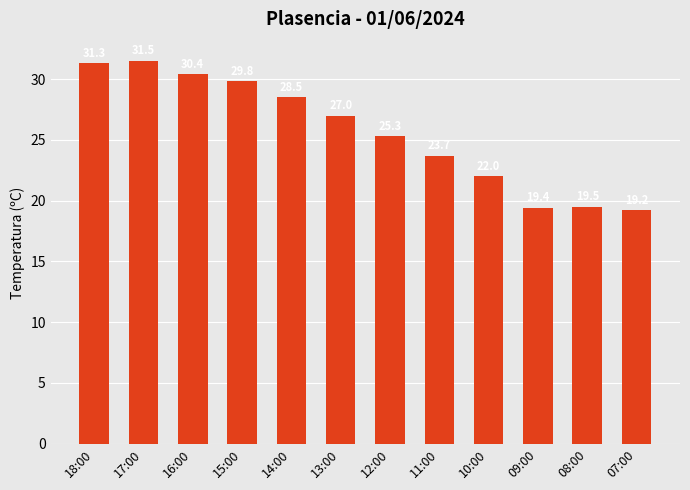

What is the maximum value shown in the chart?

31.5